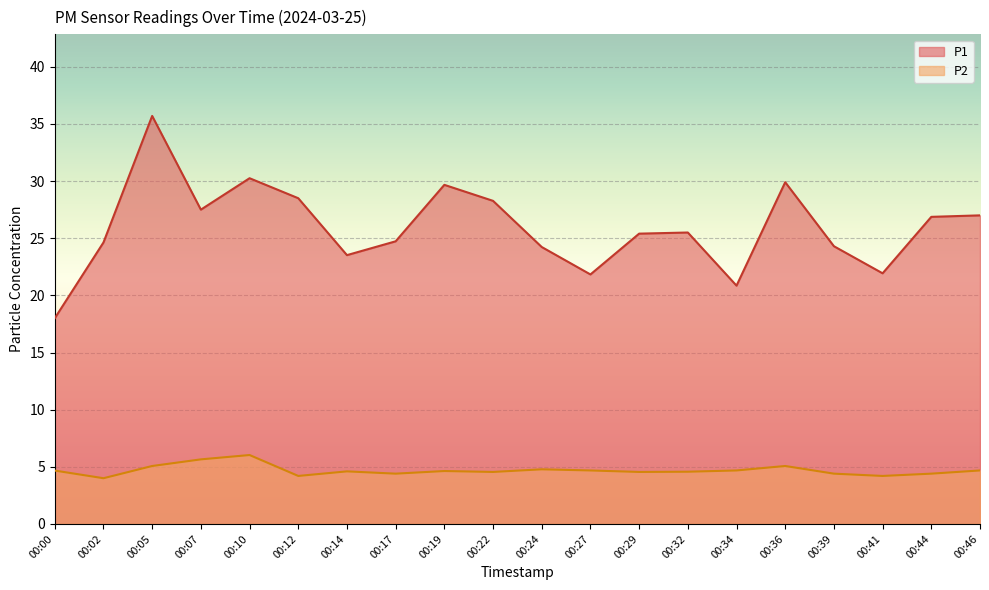

Reading right to left, transcribe all the data shown in this chart.

P1: 27.0	26.9	21.9	24.3	29.9	20.9	25.5	25.4	21.8	24.2	28.3	29.7	24.7	23.5	28.5	30.2	27.5	35.7	24.6	18.0
P2: 4.7	4.4	4.2	4.4	5.1	4.7	4.6	4.5	4.7	4.8	4.5	4.6	4.4	4.6	4.2	6.0	5.7	5.1	4.0	4.7